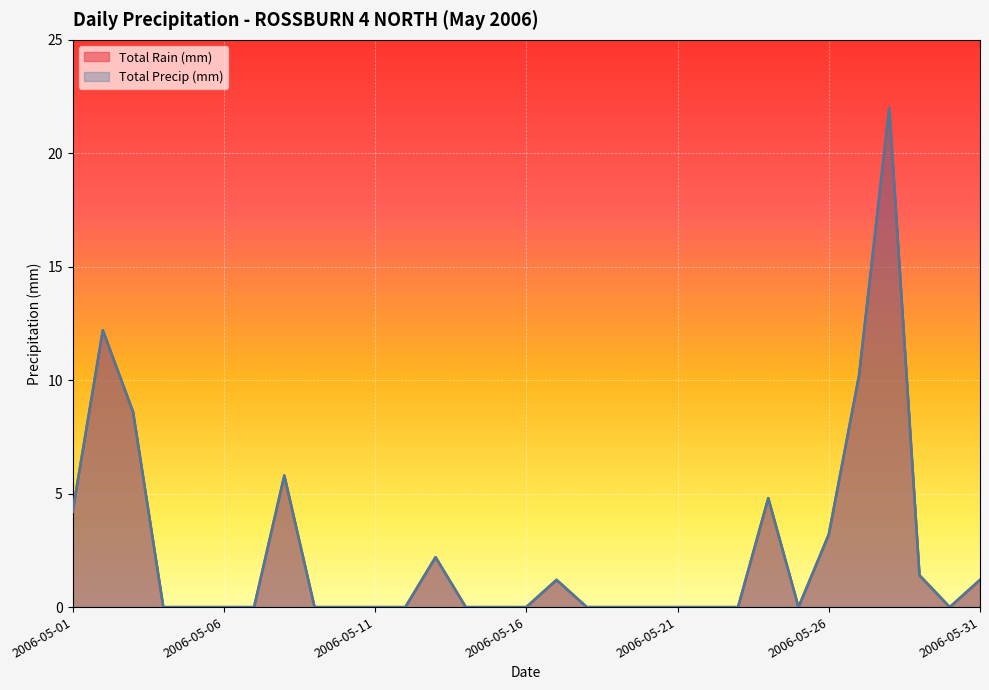

Between 2006-05-13 and 2006-05-20, which is larger?

2006-05-13